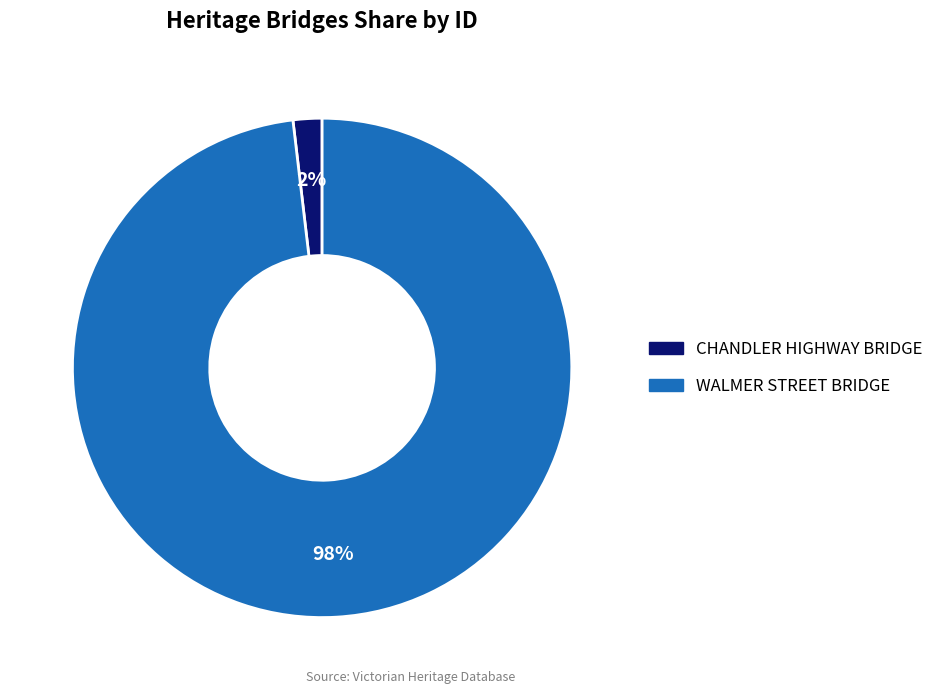

Do CHANDLER HIGHWAY BRIDGE and WALMER STREET BRIDGE together represent more than half of the pie?

Yes